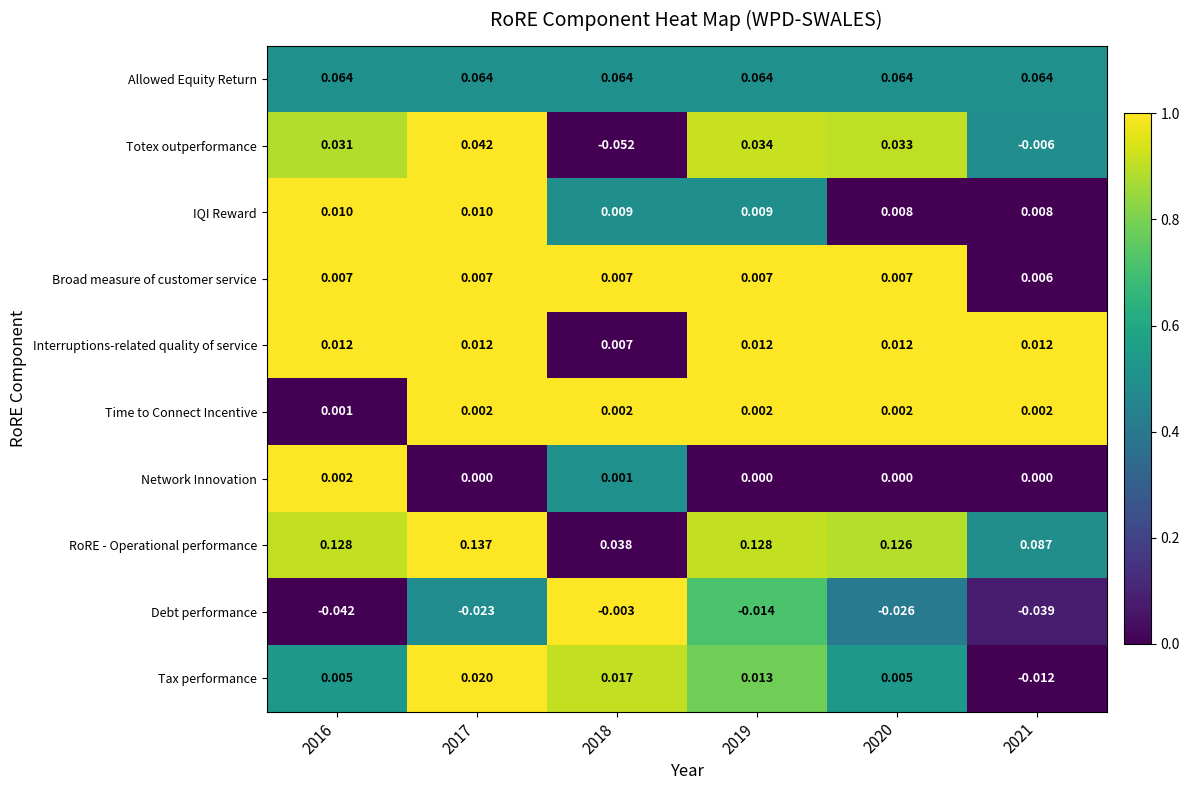

Is the value of IQI Reward at 2016 greater than the value of Totex outperformance at 2021?

Yes